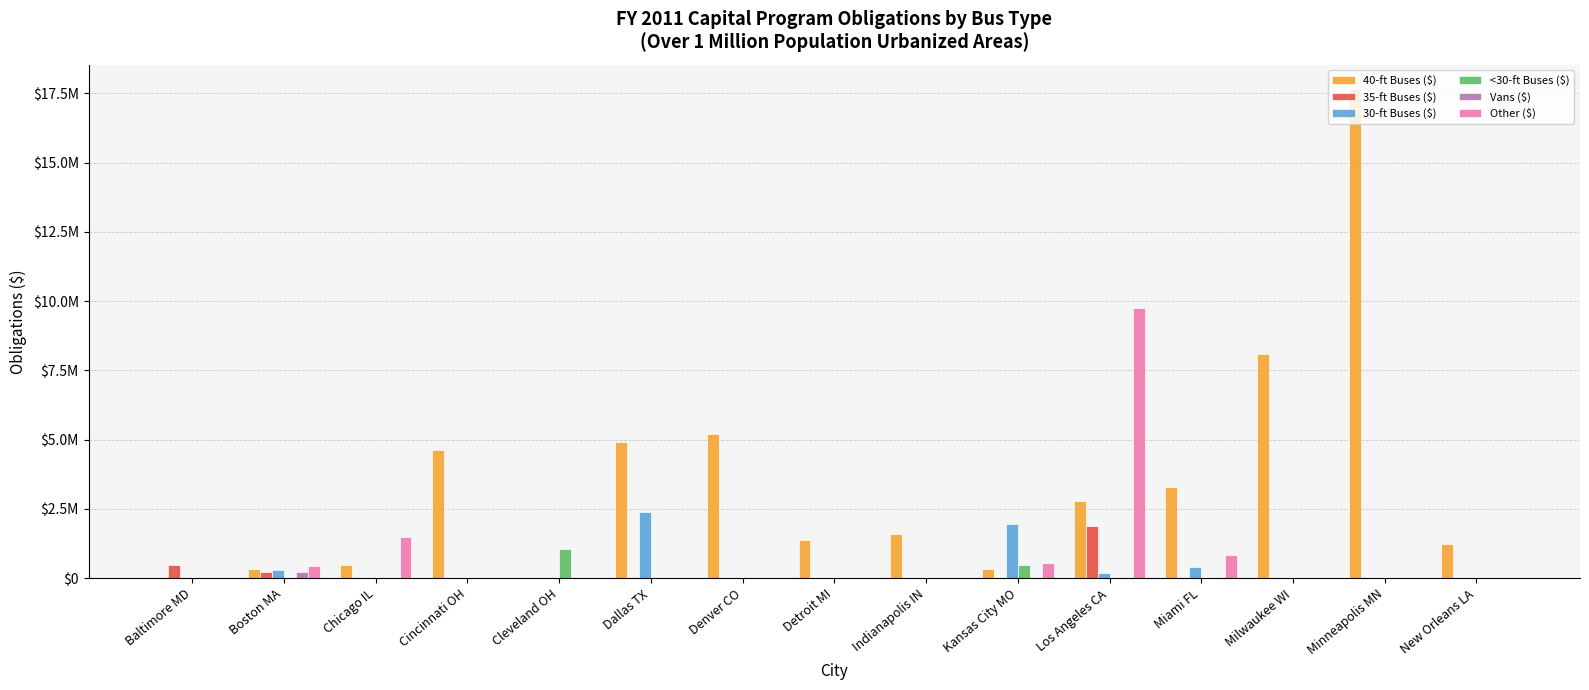

What is the average value of the 30-ft Buses ($) series?

346505